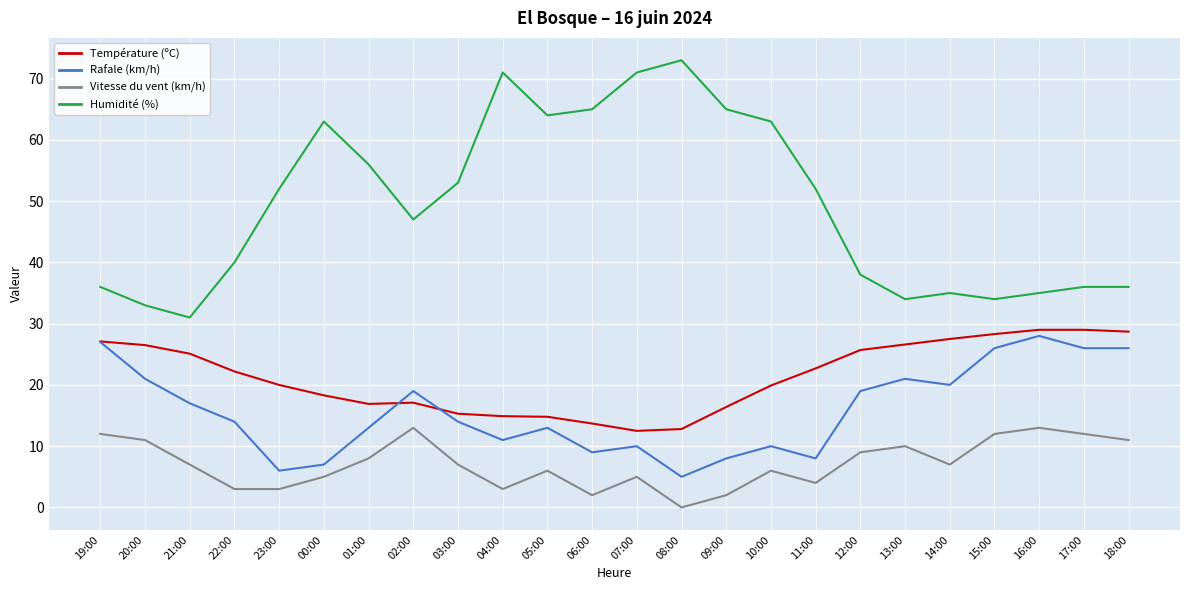

Which series changed the most between 19:00 and 11:00?

Rafale (km/h)